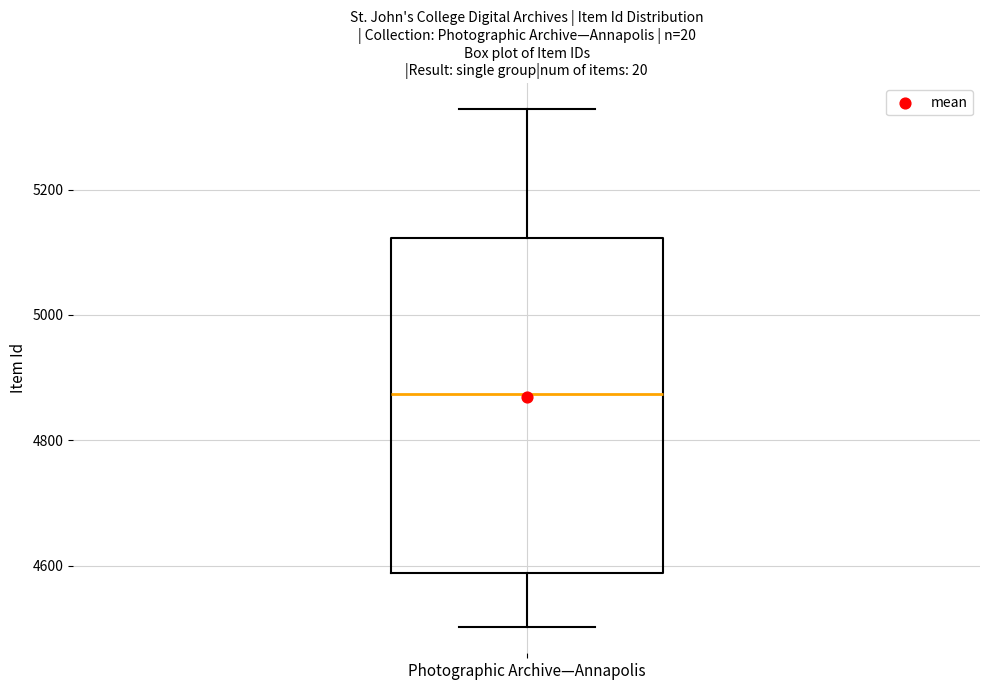

Transcribe this box plot: give where the median line is, the range the box spans, and where the two whiskers end, as read against the y-axis. The values are not printed on the chart, so give them approximately, as read against the axis.

median 4880, box 4580 to 5120, whiskers 4500 to 5320